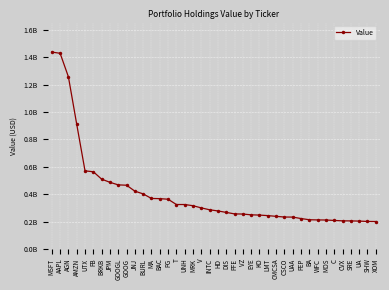

What is the label of the 11th point from the left?

JNJ